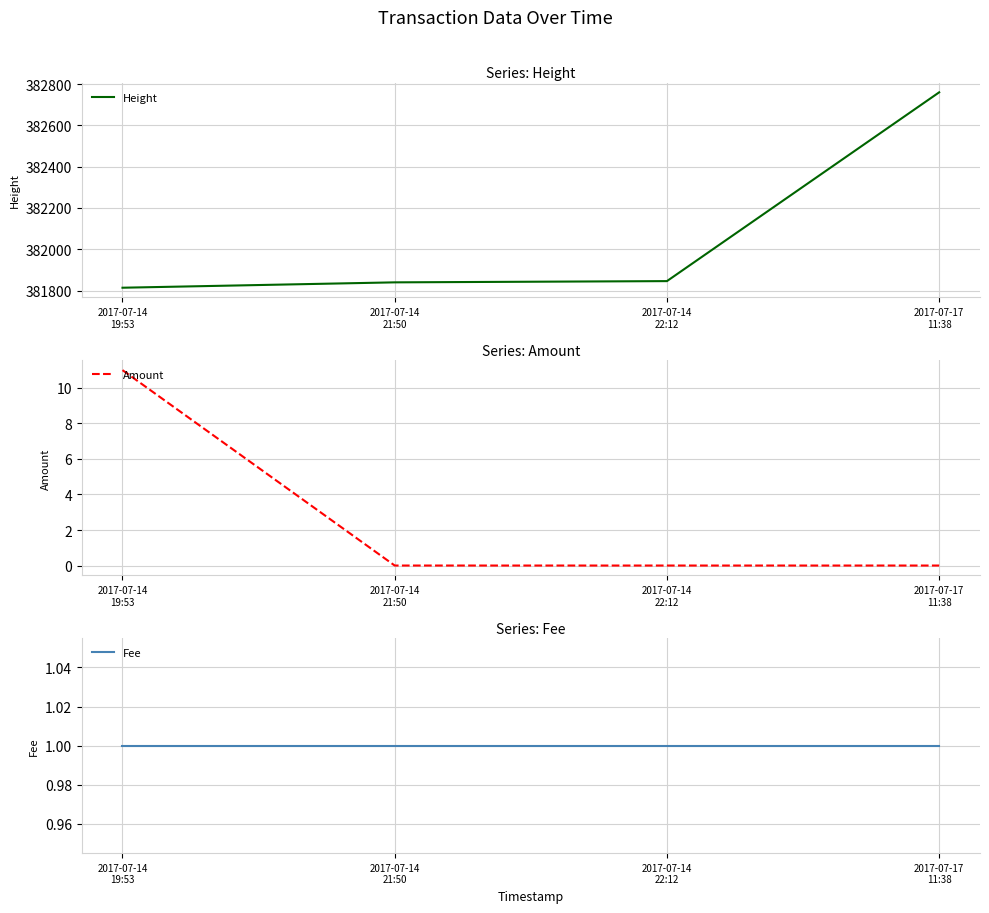

Does the chart display data point markers on the line(s)?

No